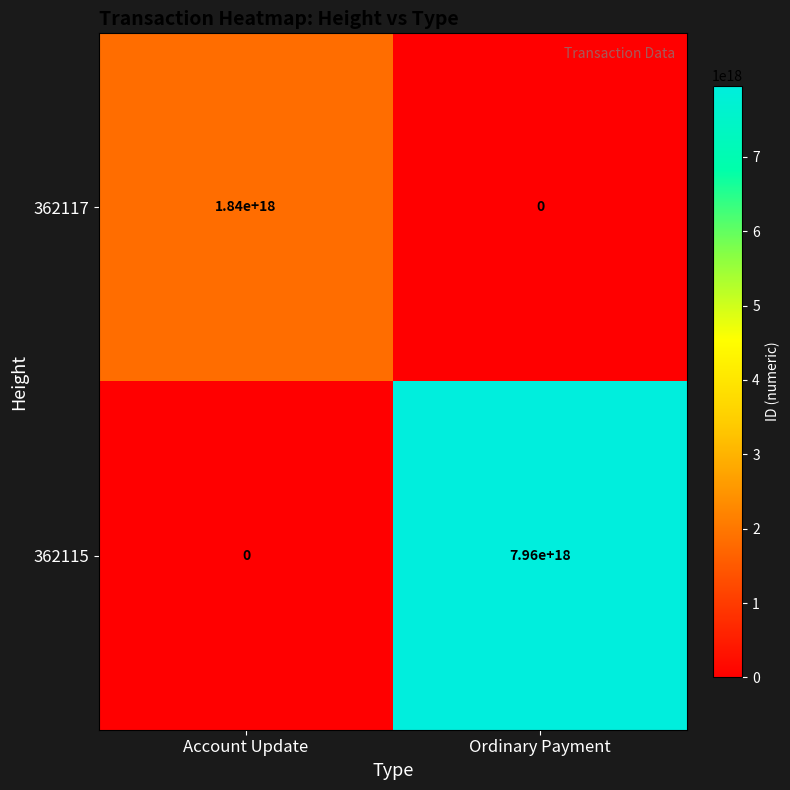

Which series changed the most between Account Update and Ordinary Payment?

362115